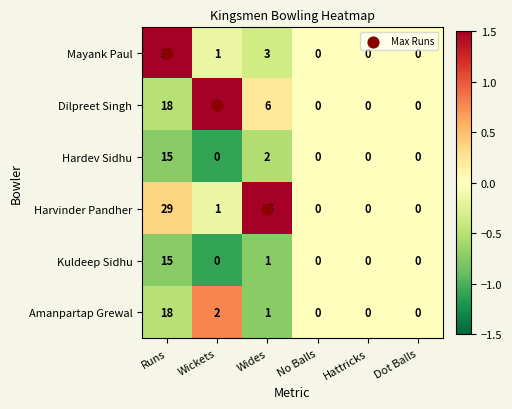

At which category is the sum across all series the highest?

Runs